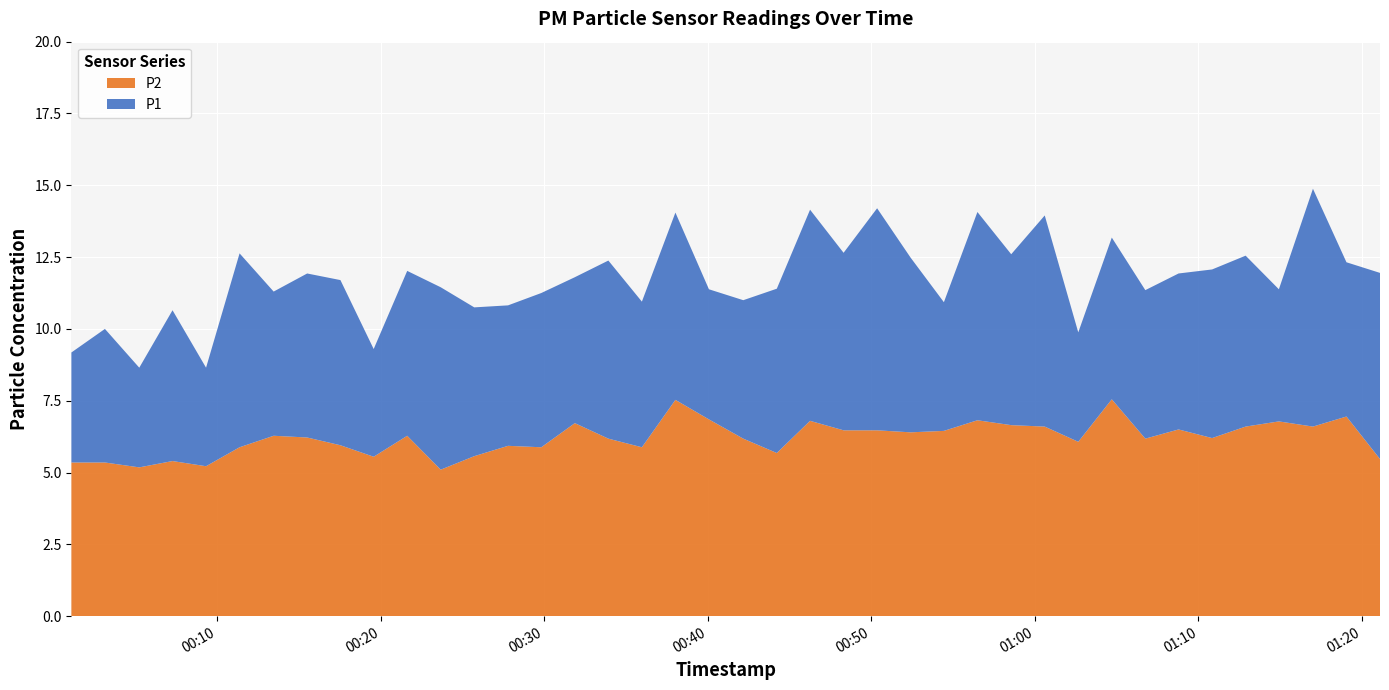

Reading left to right, what are all the values shown in this chart?

P1: 2024-01-30T00:01:05=9.2	2024-01-30T00:03:08=10.0	2024-01-30T00:05:14=8.7	2024-01-30T00:07:16=10.7	2024-01-30T00:09:19=8.7	2024-01-30T00:11:22=12.6	2024-01-30T00:13:27=11.3	2024-01-30T00:15:30=11.9	2024-01-30T00:17:32=11.7	2024-01-30T00:19:34=9.3	2024-01-30T00:21:37=12.0	2024-01-30T00:23:40=11.4	2024-01-30T00:25:43=10.8	2024-01-30T00:27:47=10.8	2024-01-30T00:29:49=11.2	2024-01-30T00:31:52=11.8	2024-01-30T00:33:55=12.4	2024-01-30T00:35:58=10.9	2024-01-30T00:38:01=14.1	2024-01-30T00:40:04=11.4	2024-01-30T00:42:10=11.0	2024-01-30T00:44:13=11.4	2024-01-30T00:46:15=14.2	2024-01-30T00:48:18=12.7	2024-01-30T00:50:21=14.2	2024-01-30T00:52:24=12.5	2024-01-30T00:54:26=10.9	2024-01-30T00:56:29=14.1	2024-01-30T00:58:33=12.6	2024-01-30T01:00:36=13.9	2024-01-30T01:02:39=9.9	2024-01-30T01:04:42=13.2	2024-01-30T01:06:45=11.3	2024-01-30T01:08:47=11.9	2024-01-30T01:10:50=12.1	2024-01-30T01:12:53=12.6	2024-01-30T01:14:55=11.4	2024-01-30T01:17:00=14.9	2024-01-30T01:19:03=12.3	2024-01-30T01:21:06=11.9
P2: 2024-01-30T00:01:05=5.3	2024-01-30T00:03:08=5.3	2024-01-30T00:05:14=5.2	2024-01-30T00:07:16=5.4	2024-01-30T00:09:19=5.2	2024-01-30T00:11:22=5.9	2024-01-30T00:13:27=6.3	2024-01-30T00:15:30=6.2	2024-01-30T00:17:32=6.0	2024-01-30T00:19:34=5.5	2024-01-30T00:21:37=6.3	2024-01-30T00:23:40=5.1	2024-01-30T00:25:43=5.6	2024-01-30T00:27:47=5.9	2024-01-30T00:29:49=5.9	2024-01-30T00:31:52=6.7	2024-01-30T00:33:55=6.2	2024-01-30T00:35:58=5.9	2024-01-30T00:38:01=7.5	2024-01-30T00:40:04=6.8	2024-01-30T00:42:10=6.2	2024-01-30T00:44:13=5.7	2024-01-30T00:46:15=6.8	2024-01-30T00:48:18=6.5	2024-01-30T00:50:21=6.5	2024-01-30T00:52:24=6.4	2024-01-30T00:54:26=6.5	2024-01-30T00:56:29=6.8	2024-01-30T00:58:33=6.7	2024-01-30T01:00:36=6.6	2024-01-30T01:02:39=6.1	2024-01-30T01:04:42=7.5	2024-01-30T01:06:45=6.2	2024-01-30T01:08:47=6.5	2024-01-30T01:10:50=6.2	2024-01-30T01:12:53=6.6	2024-01-30T01:14:55=6.8	2024-01-30T01:17:00=6.6	2024-01-30T01:19:03=7.0	2024-01-30T01:21:06=5.5